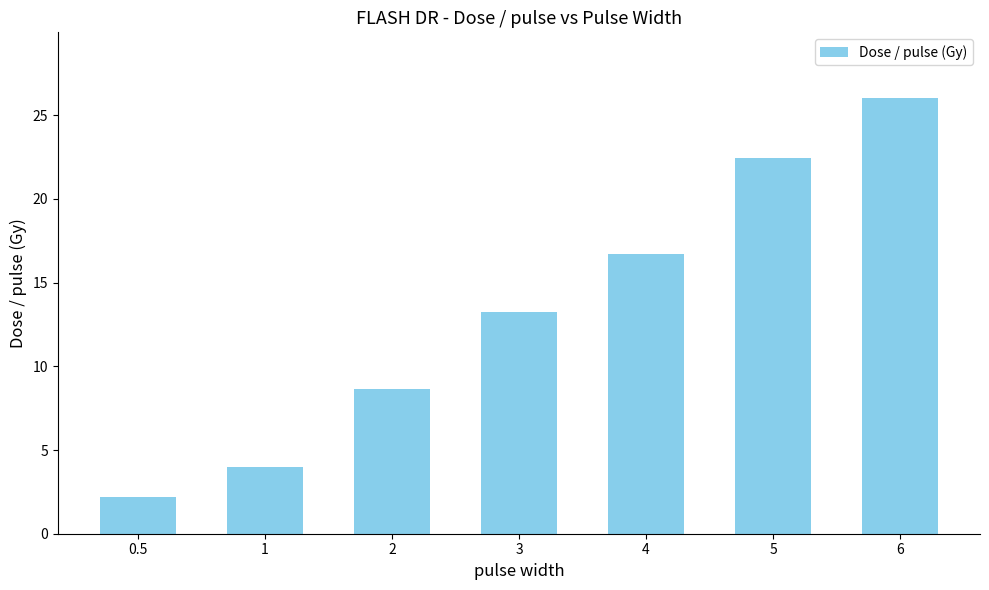

What is the label of the 3rd bar from the left?

2